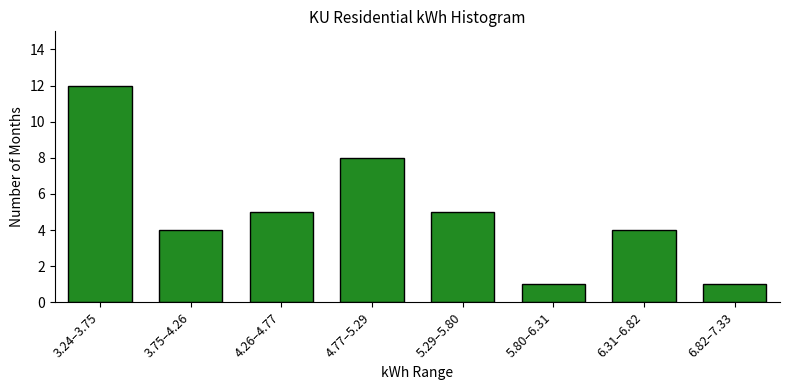

Reading left to right, transcribe all the data shown in this chart.

12	4	5	8	5	1	4	1